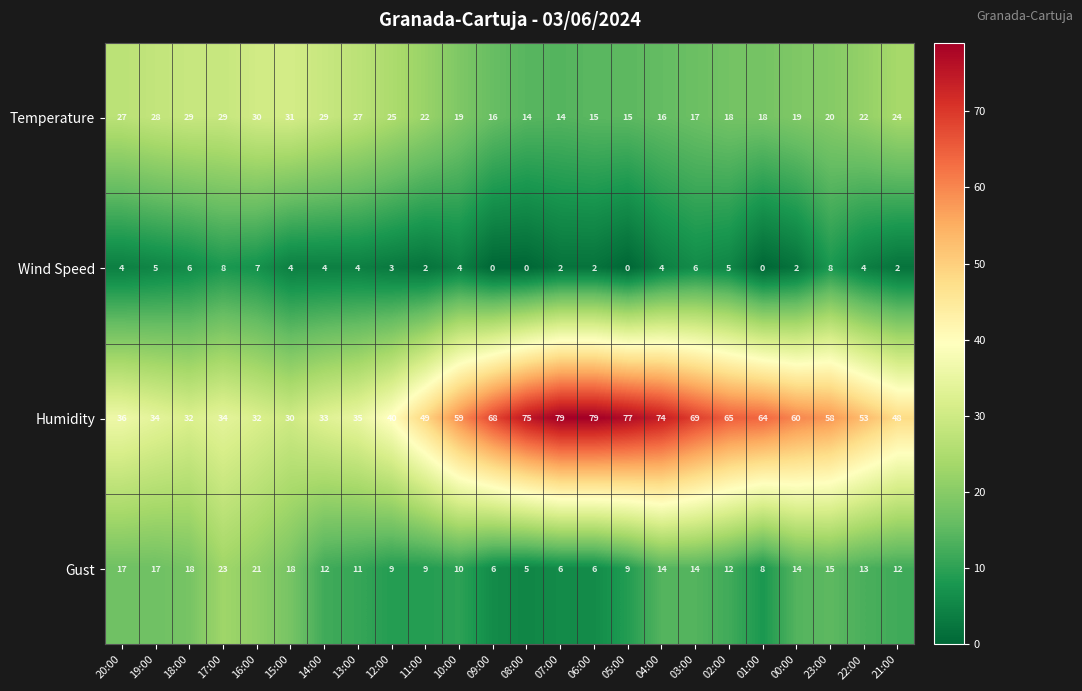

Which series changed the most between 17:00 and 08:00?

Humidity